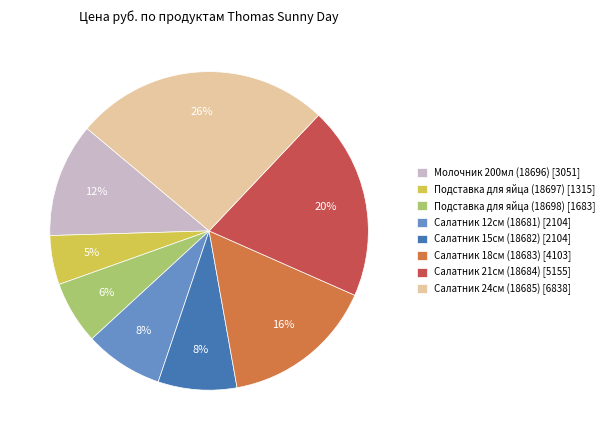

To the nearest percent, what is the combined percentage of Салатник 21см (18684) and Салатник 12см (18681)?

28%